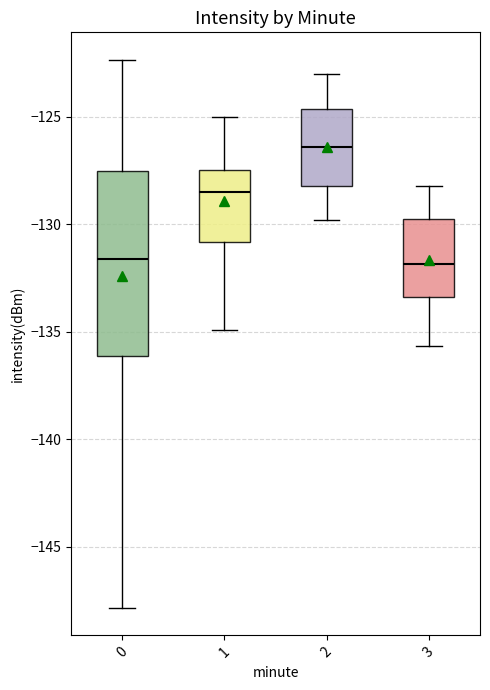

Reading left to right, transcribe this box plot: for each box, give where its median line is, the range the box spans, and where its two whiskers end, as read against the y-axis. The values are not printed on the chart, so give them approximately, as read against the axis.

0: median -131.5, box -136.0 to -127.5, whiskers -148.0 to -122.5
1: median -128.5, box -131.0 to -127.5, whiskers -135.0 to -125.0
2: median -126.5, box -128.0 to -124.5, whiskers -130.0 to -123.0
3: median -132.0, box -133.5 to -130.0, whiskers -135.5 to -128.0